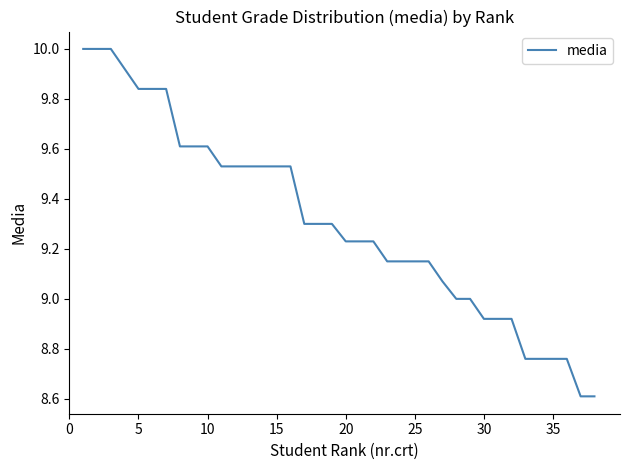

What is the maximum value shown in the chart?

10.0